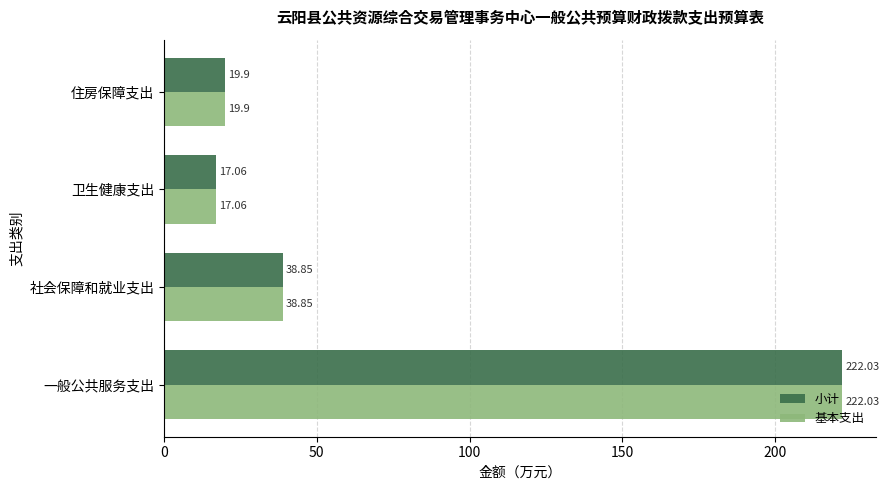

Where is 基本支出 nearest to the value 119?

社会保障和就业支出